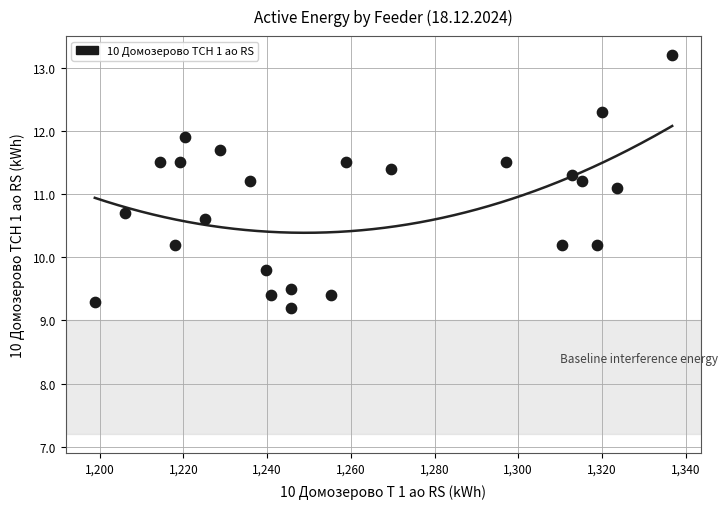

What is the range of Y values (max minus min)?

4.0